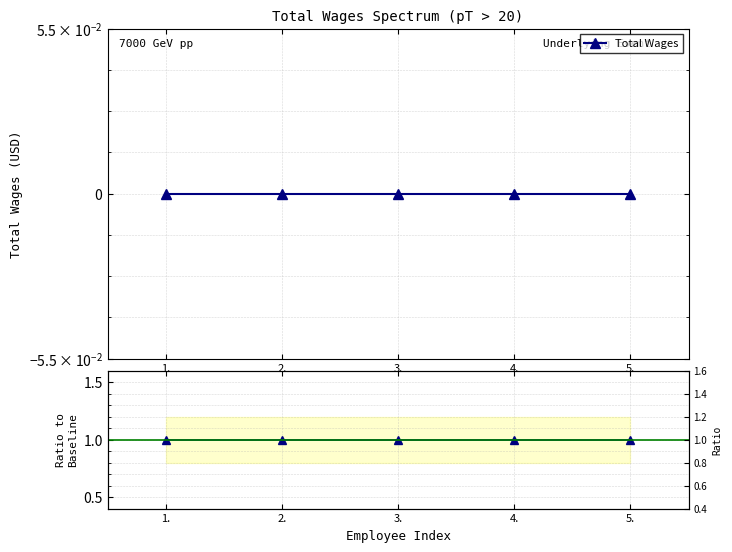

True or false: Ratio to Baseline and Total Wages cross at least once.

False